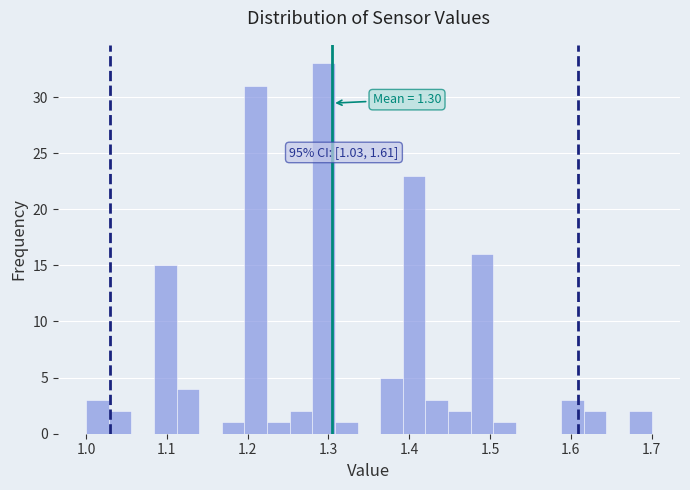

Read against the x-axis, roughly where is the centre of the tallest bar?

1.29